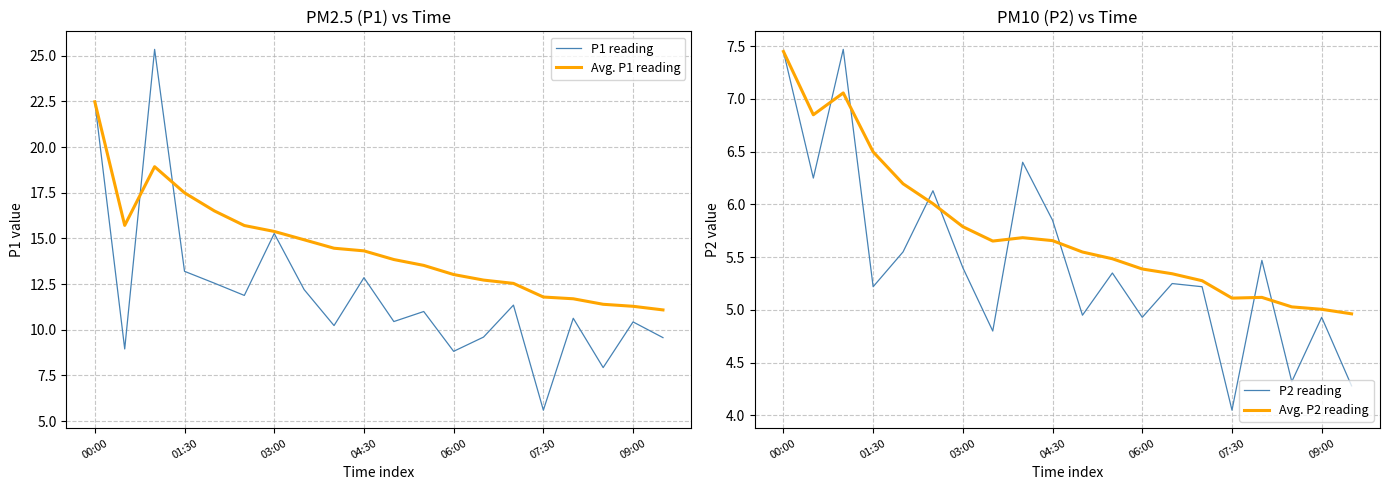

What is the sum of all Avg. P2 reading values?

115.1